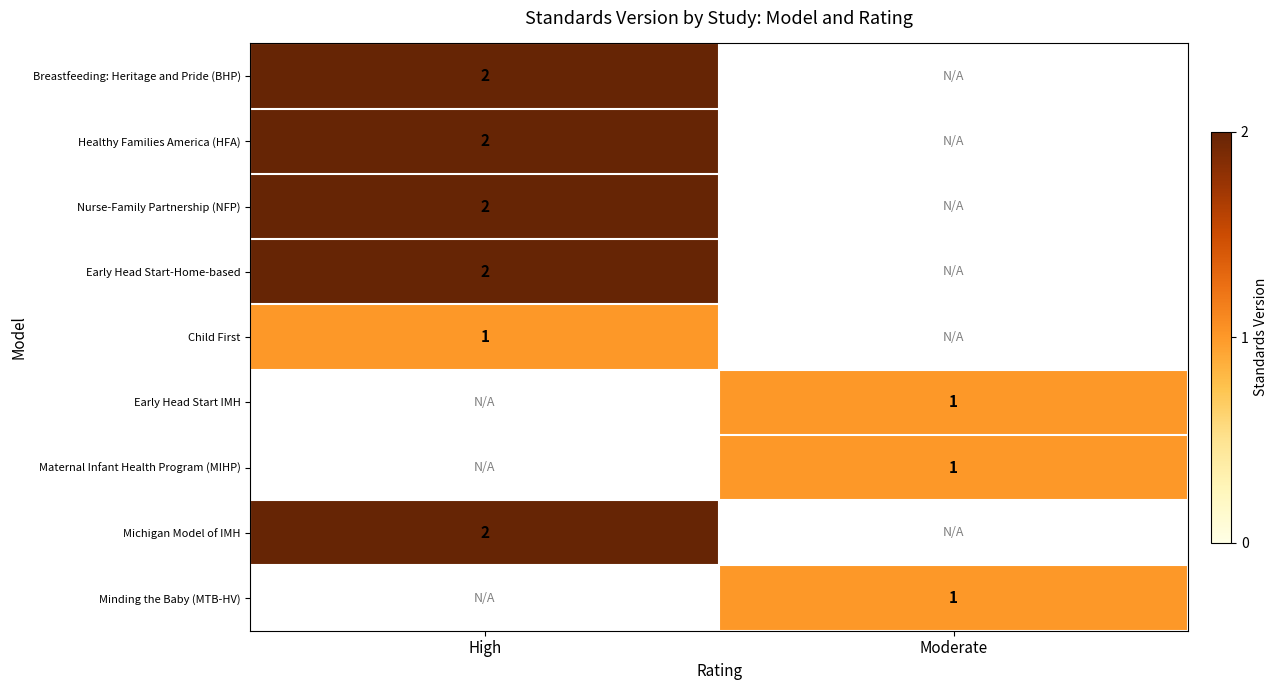

The Early Head Start-Home-based series shows 4 at High. True or false?

False